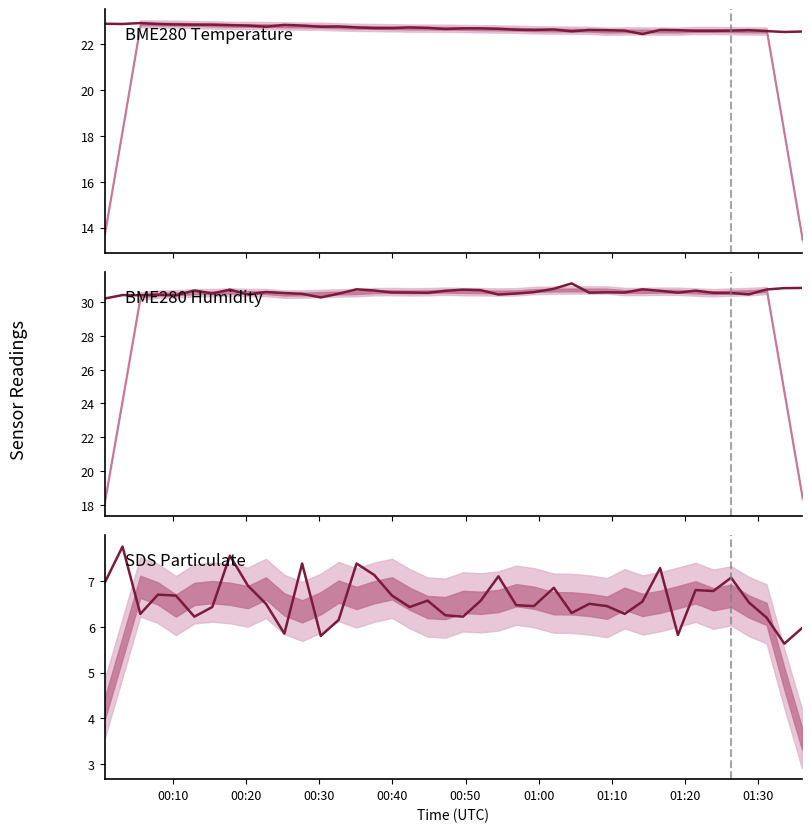

In BME280 Temperature, how many points are higher than both neighbors (excluding endpoints)?

8